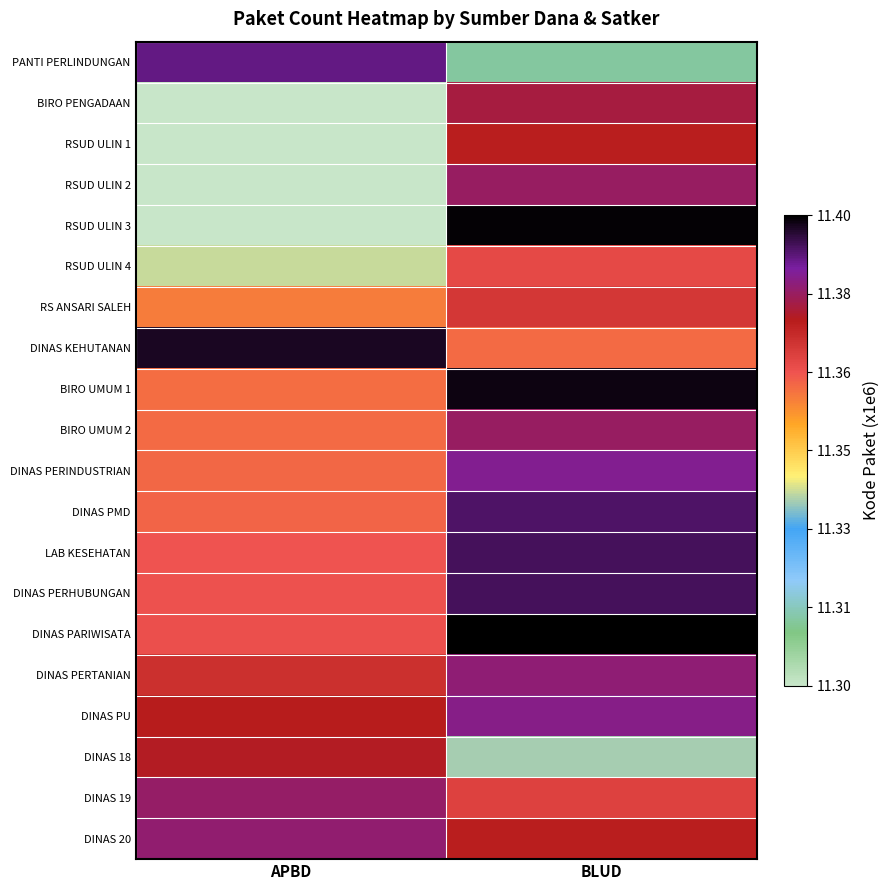

How many data points does each series have?

2